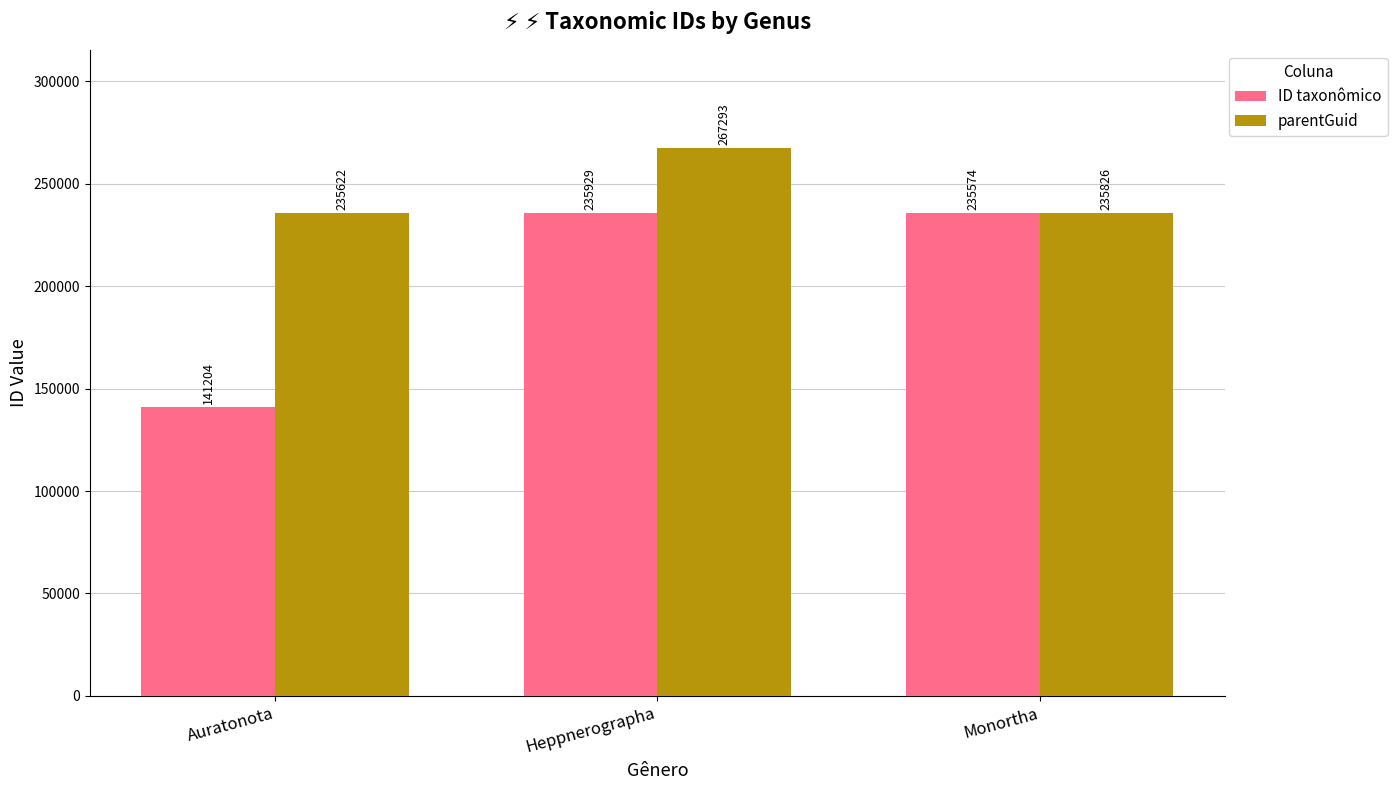

Are the bars horizontal?

No